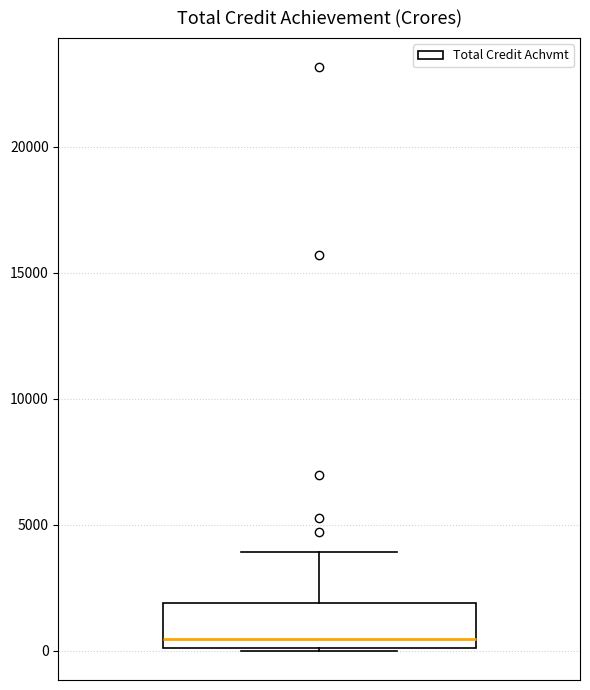

Where does the median line of the box sit on the y-axis? The values are not printed on the chart, so give them approximately, as read against the axis.

500